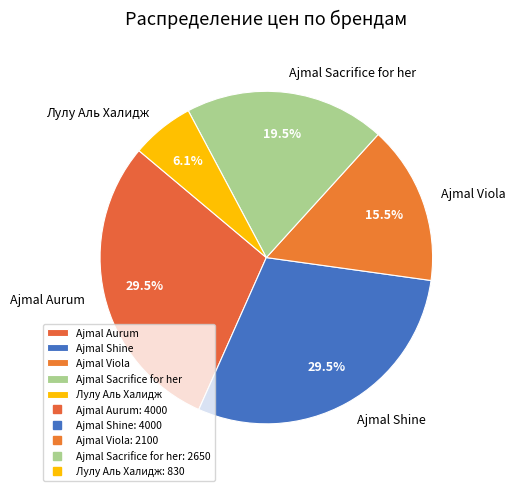

True or false: Ajmal Viola accounts for 10% of the total.

False